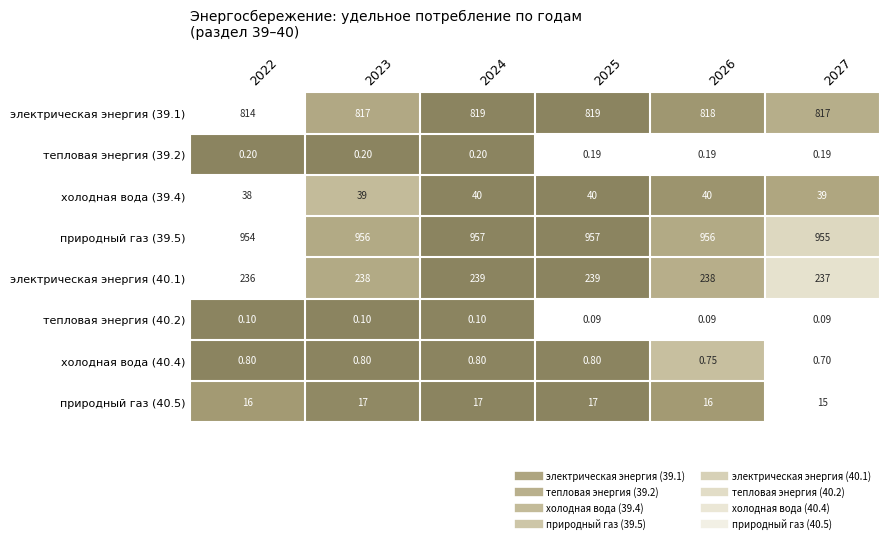

Is the value of электрическая энергия (39.1) at 2023 greater than the value of холодная вода (40.4) at 2022?

Yes